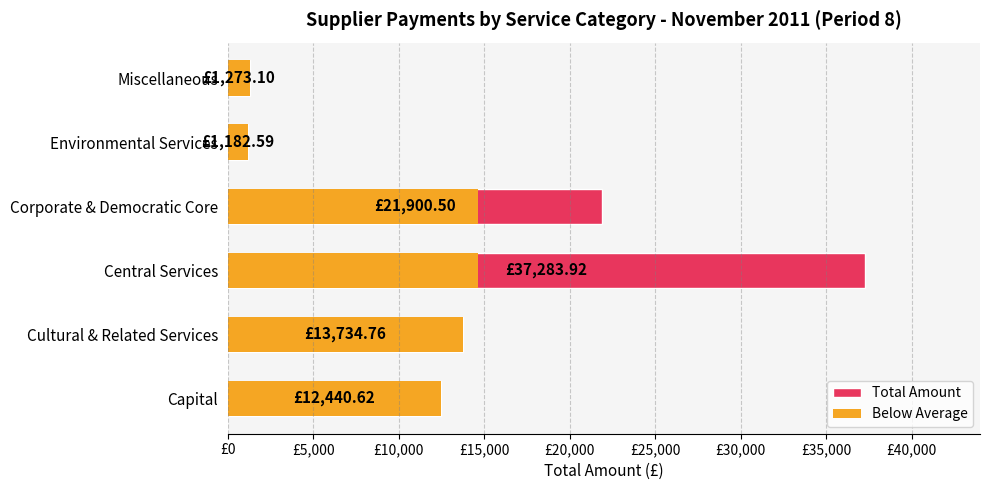

What are all the series names shown in the legend?

Total Amount, Below Average